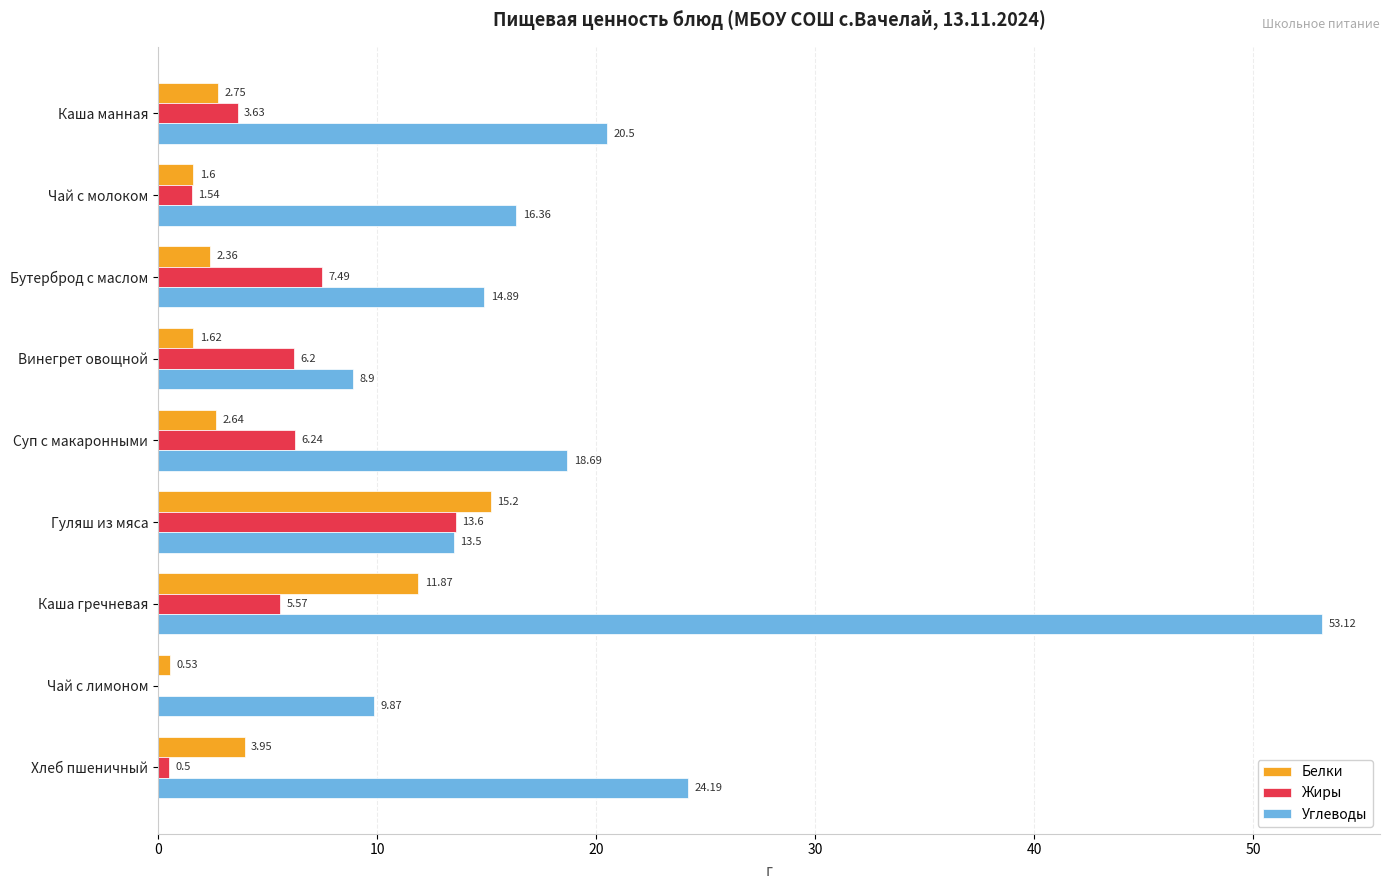

At which label is Жиры closest to 6?

Винегрет овощной